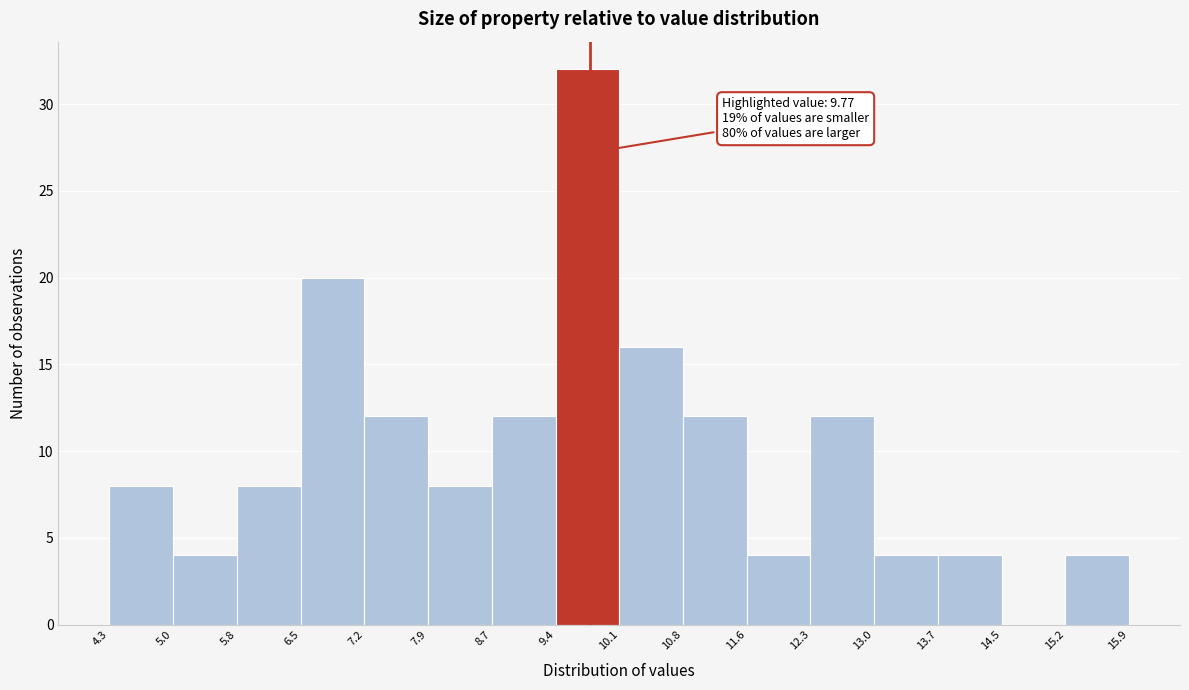

Which range on the x-axis has the tallest bar?

9.4 to 10.1